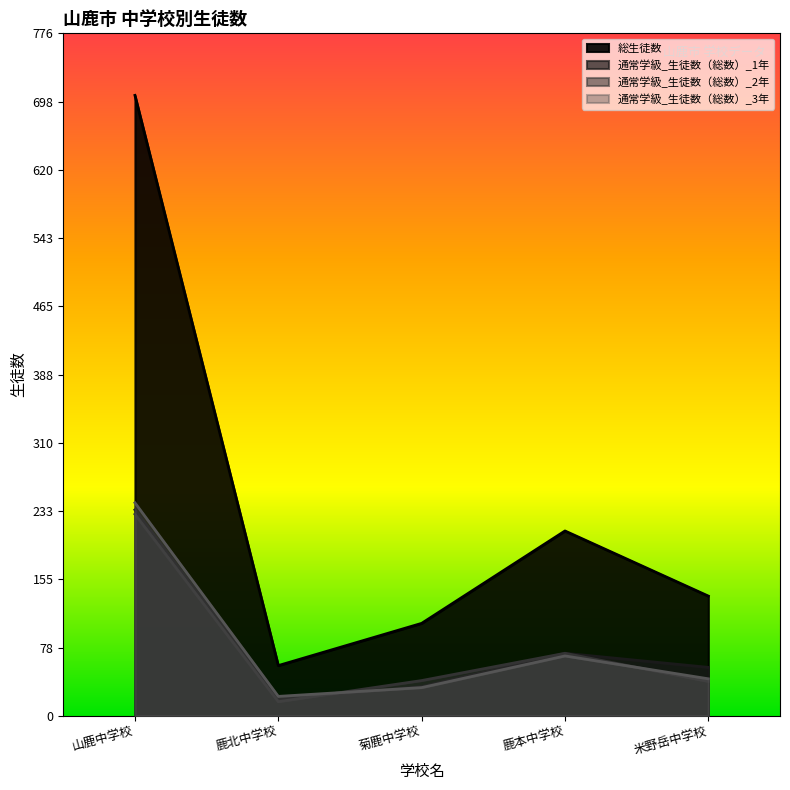

How many times do 通常学級_生徒数（総数）_1年 and 通常学級_生徒数（総数）_3年 cross each other?

1